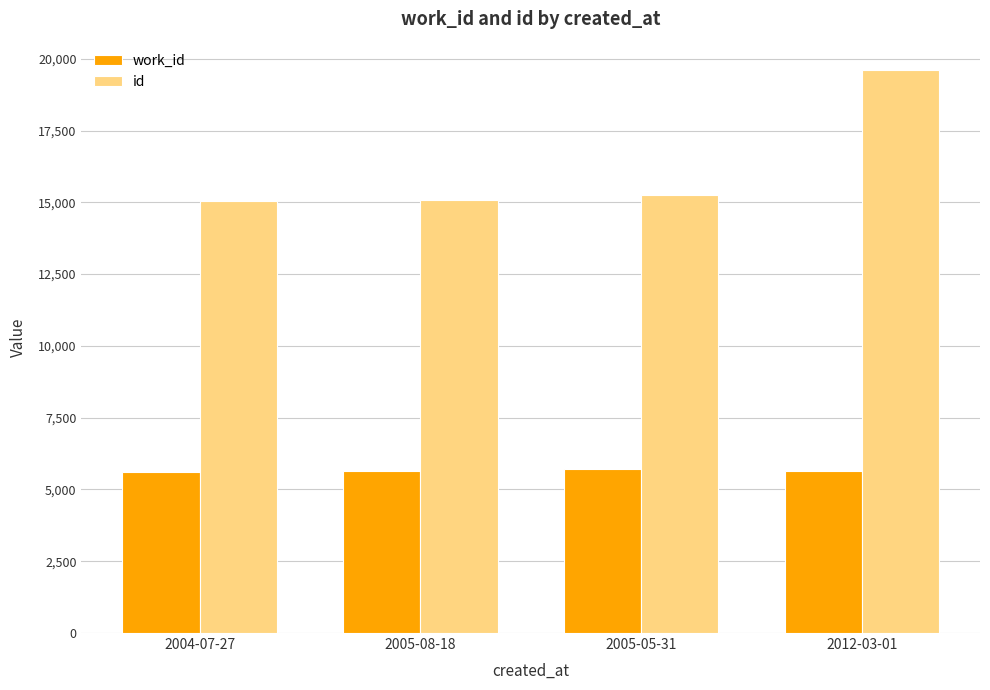

At which label is id closest to 17326?

2005-05-31